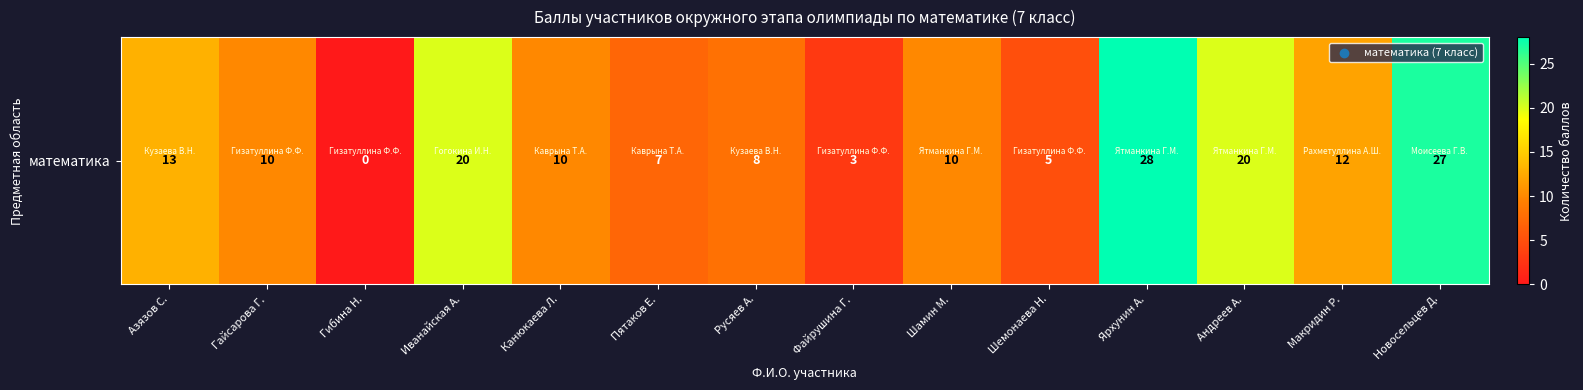

Which has a higher value, Гибина Н. or Канюкаева Л.?

Канюкаева Л.